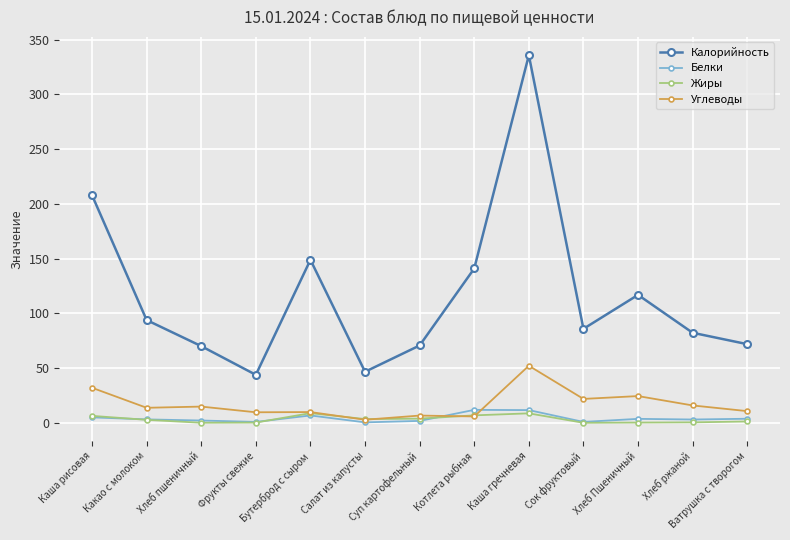

Which series has the largest total across all categories?

Калорийность